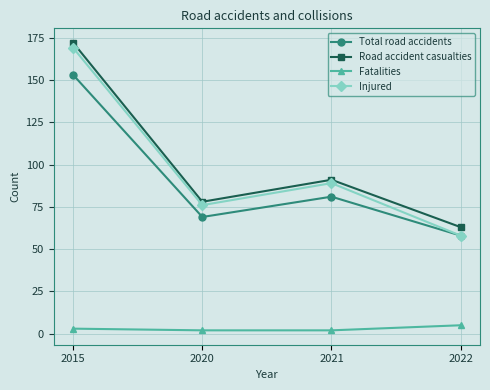

True or false: Road accident casualties and Total road accidents intersect in this chart.

False